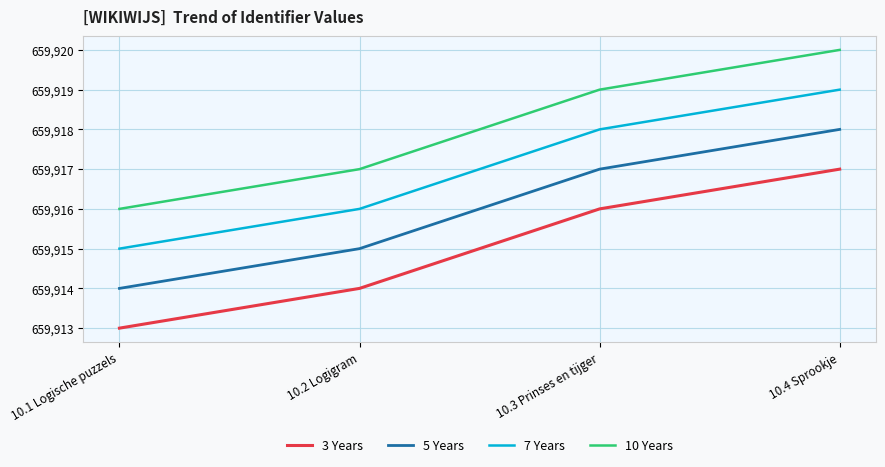

At which category does the chart reach its minimum across all series?

10.1 Logische puzzels